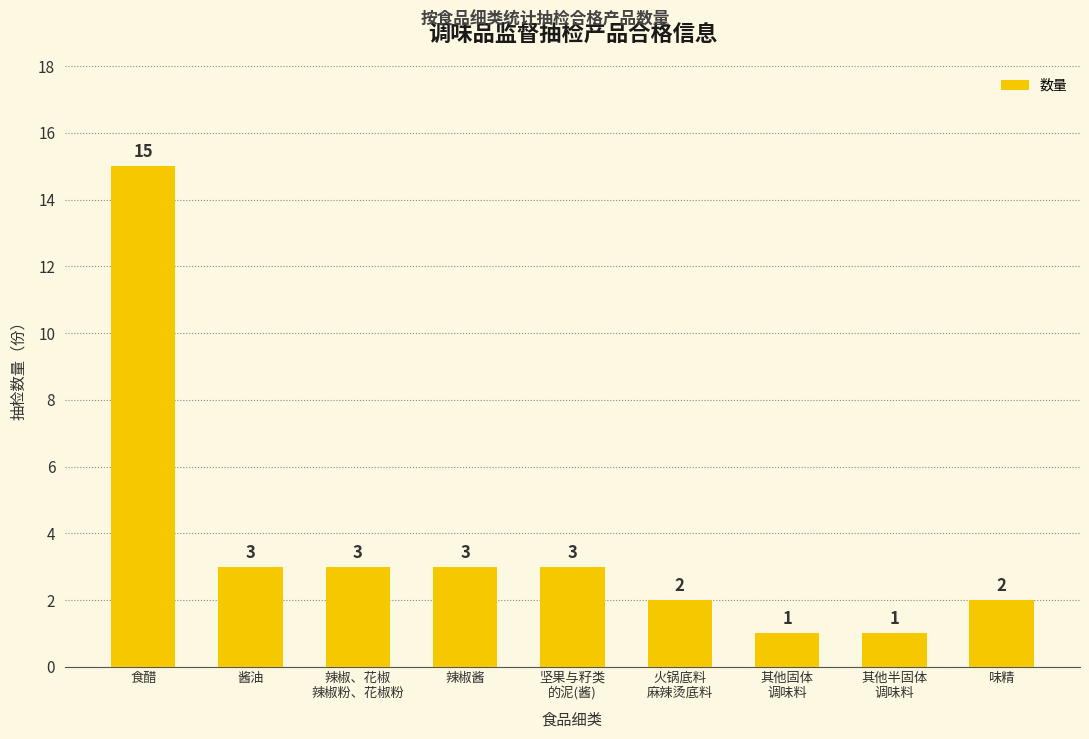

How many categories are shown in the chart?

9